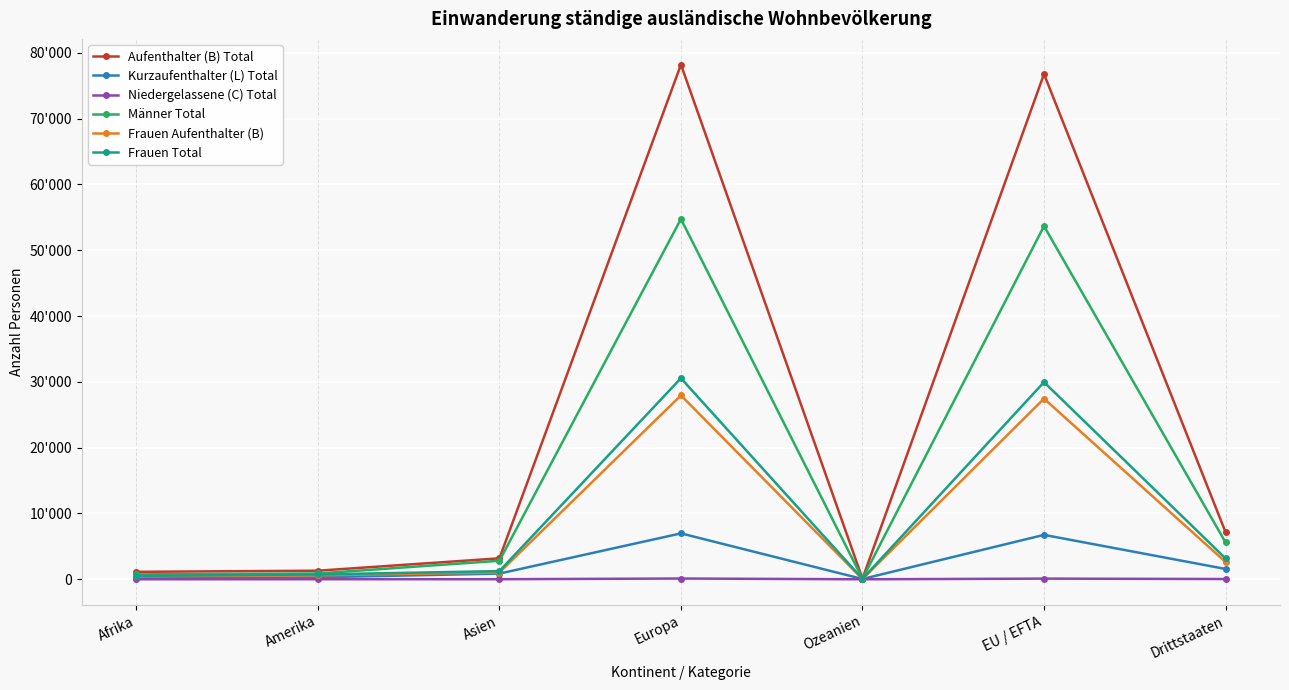

True or false: Niedergelassene (C) Total and Aufenthalter (B) Total cross at least once.

False